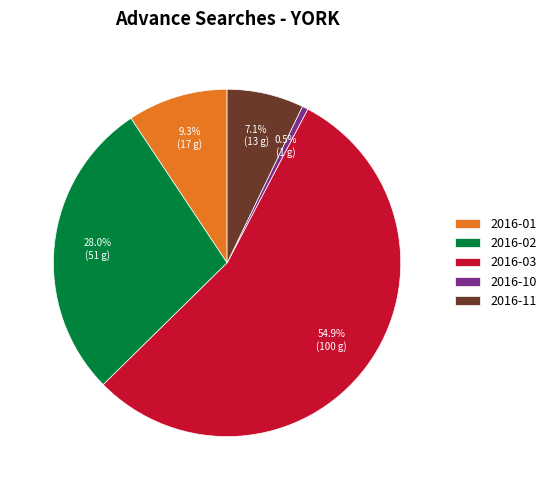

The 2016-11 slice represents 7% of the pie. True or false?

True